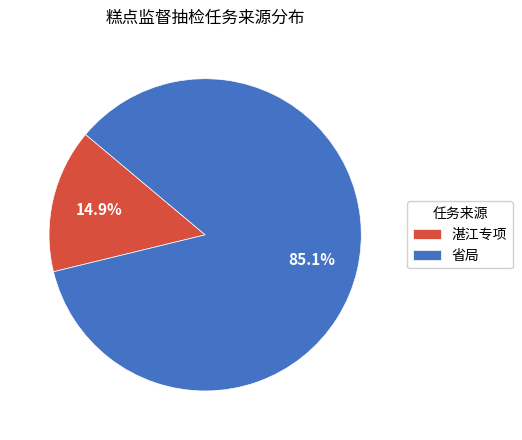

What percentage do 省局 and 湛江专项 together represent?

100.0%